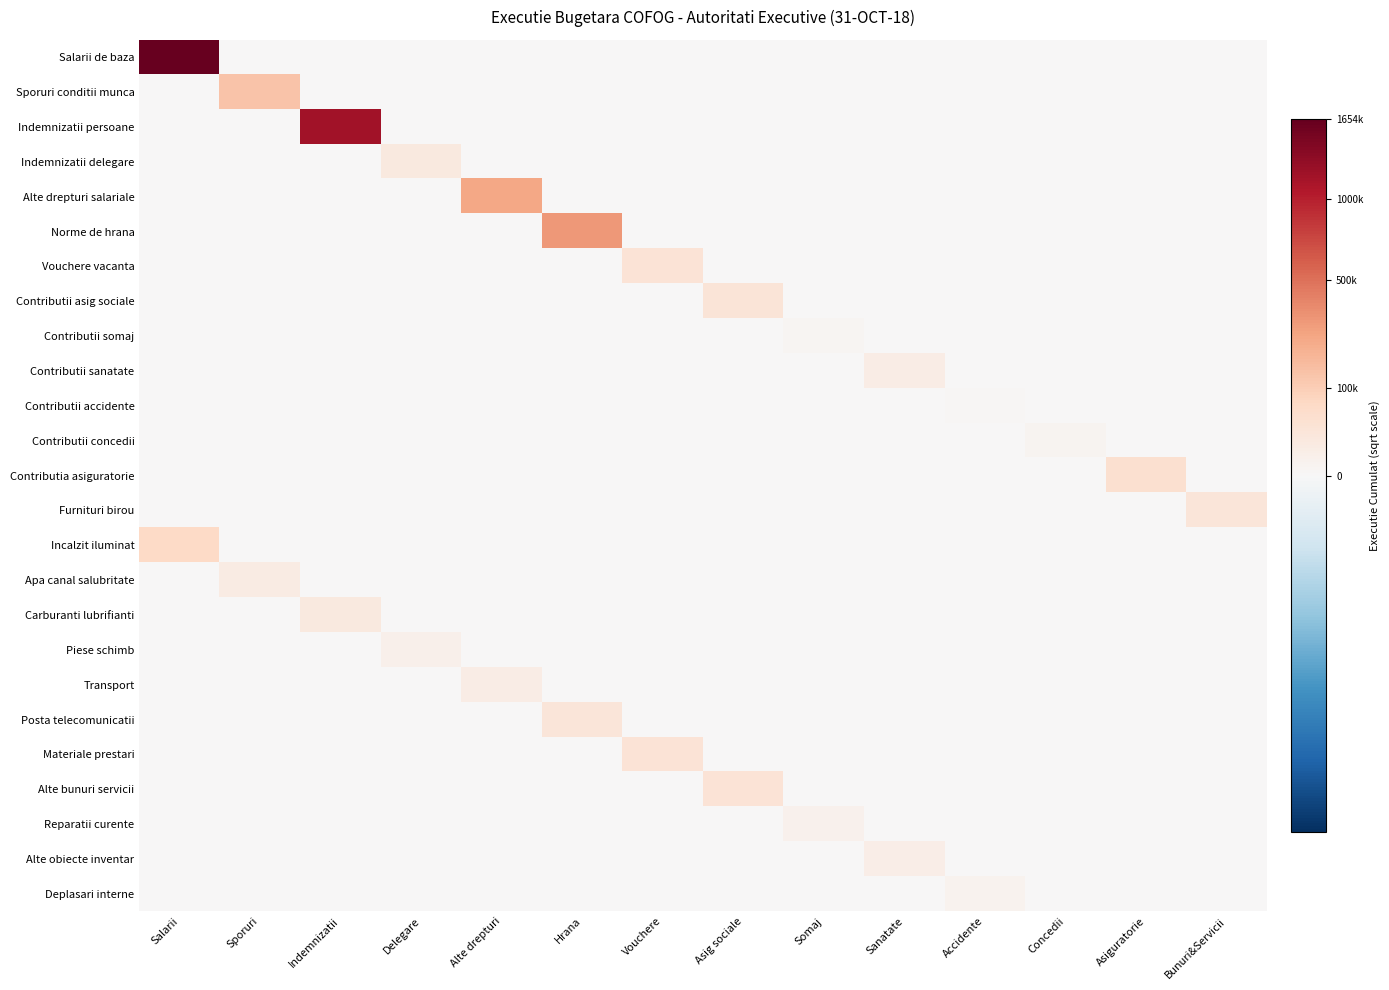

What is the spread (max minus min) of values at Sporuri?

369.8